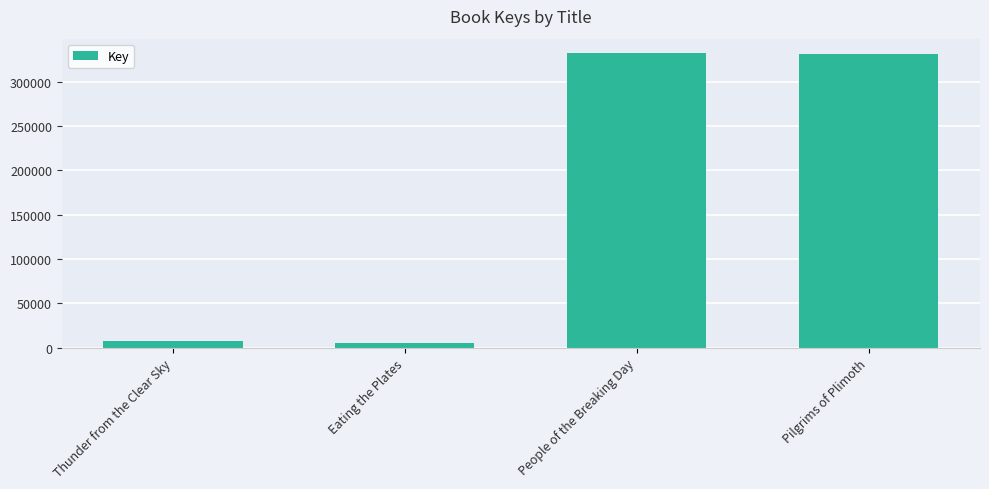

What is the label of the 4th bar from the left?

Pilgrims of Plimoth